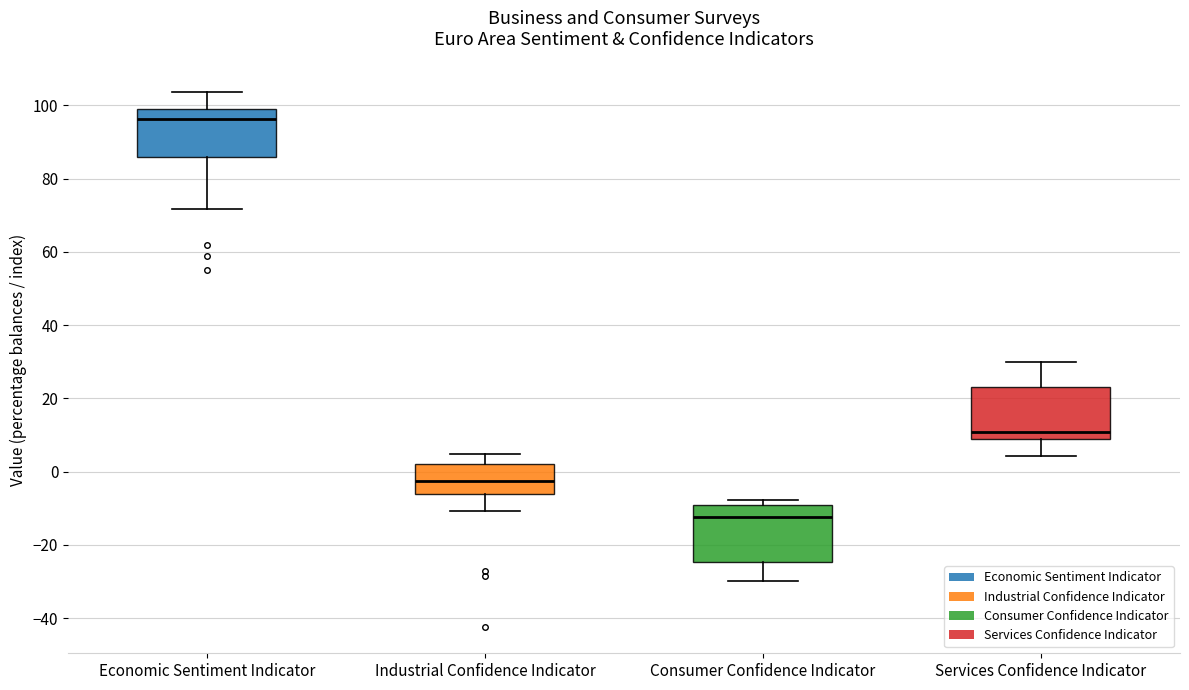

Reading left to right, read every box against the y-axis: the position of its median line, the range the box covers, and the ends of its whiskers. The values are not printed on the chart, so give them approximately, as read against the axis.

Economic Sentiment Indicator: median 96, box 86 to 100, whiskers 72 to 104
Industrial Confidence Indicator: median -2, box -6 to 2, whiskers -10 to 4
Consumer Confidence Indicator: median -12, box -24 to -10, whiskers -30 to -8
Services Confidence Indicator: median 10, box 8 to 24, whiskers 4 to 30